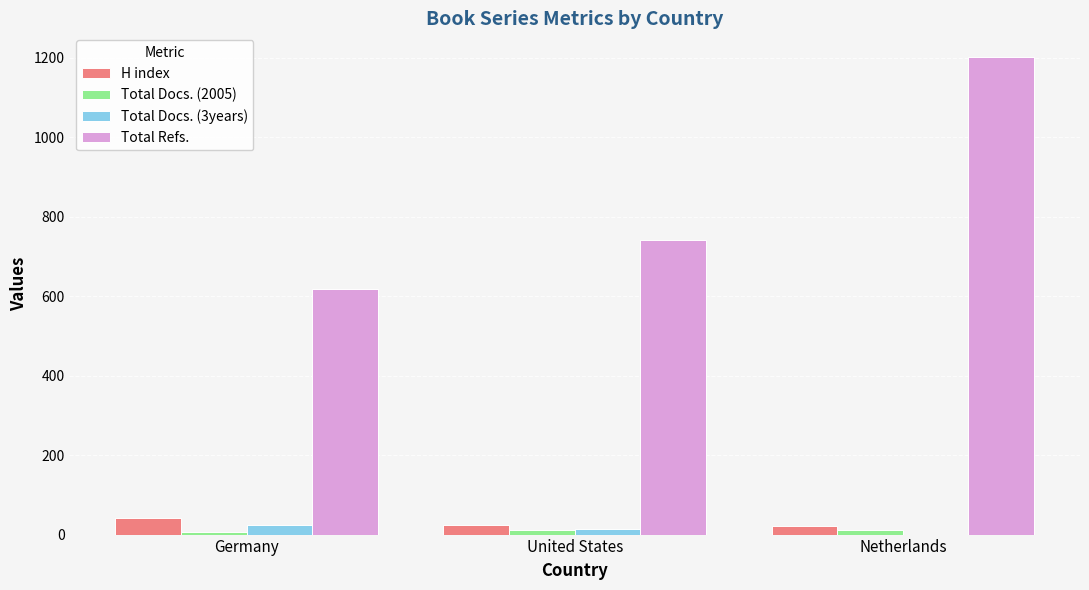

Are the bars grouped side by side (vs. stacked)?

Yes